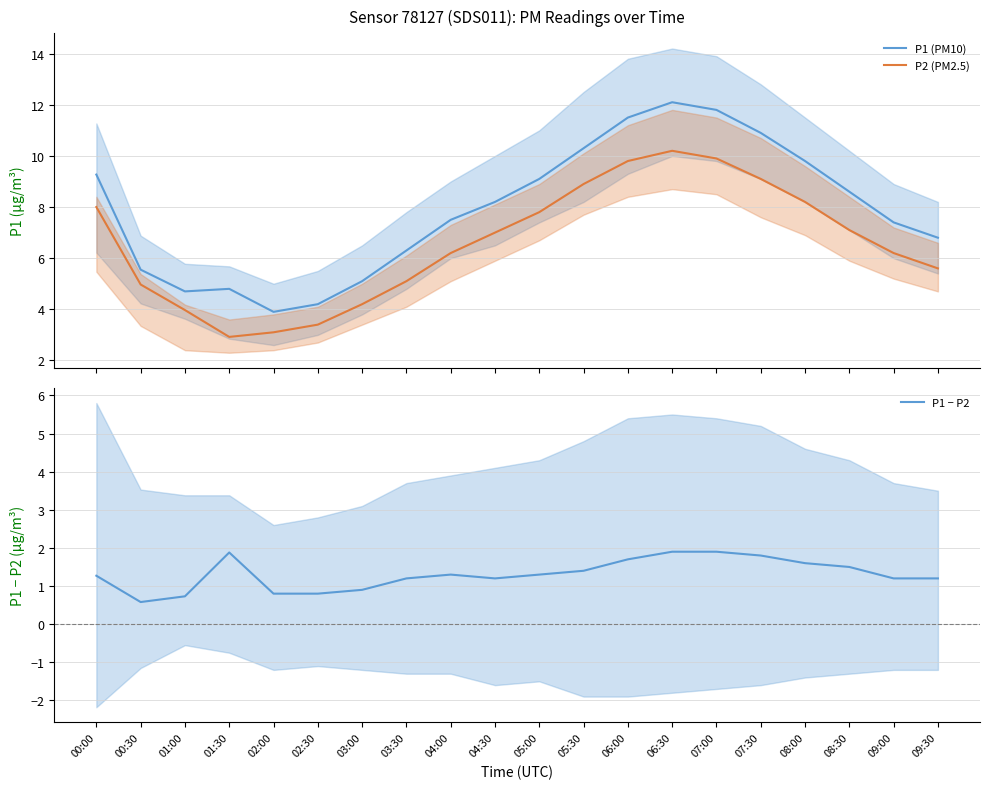

How many values in the P1 series exceed 8?

10